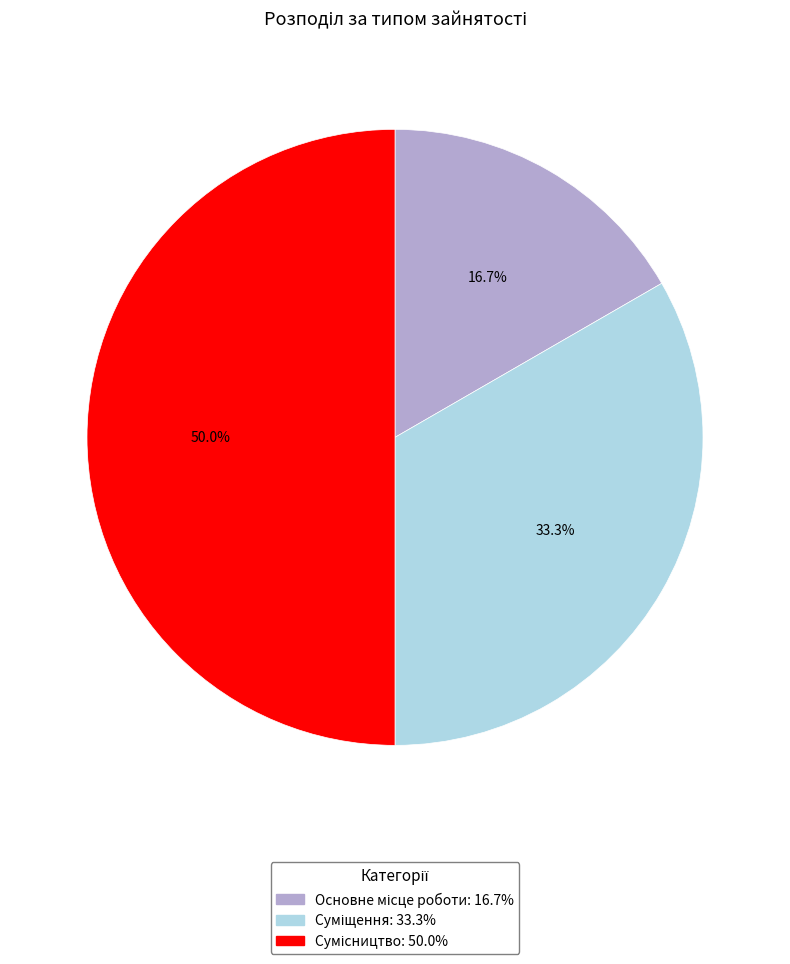

How many slices are in this pie chart?

3